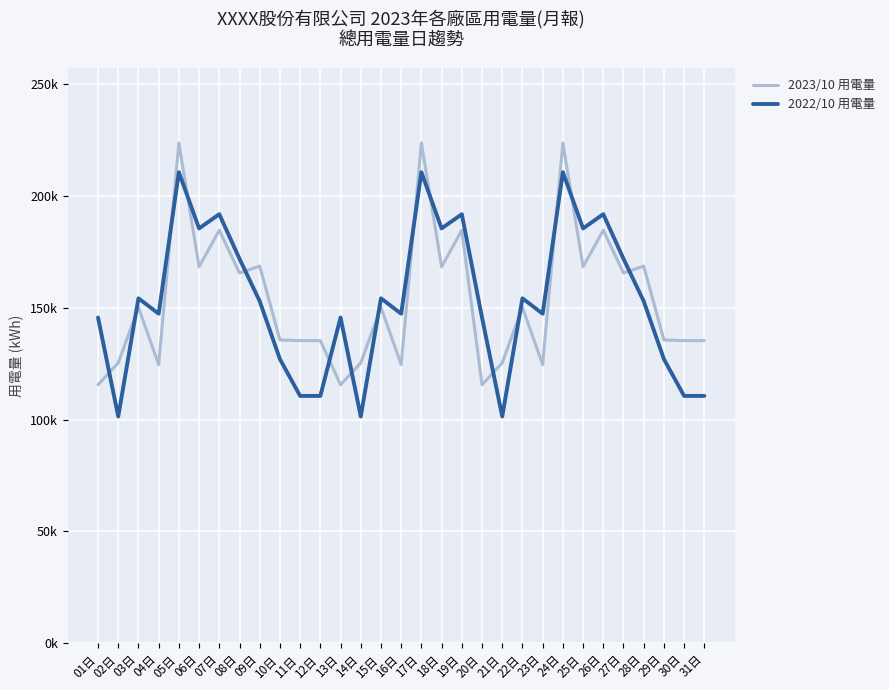

List the series in order of their peak value, lowest first.

2022/10 用電量, 2023/10 用電量